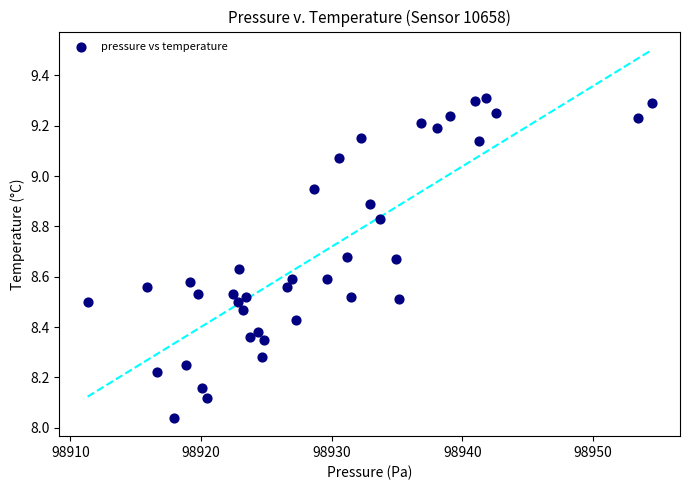

What is the range of X values (max minus min)?

43.2